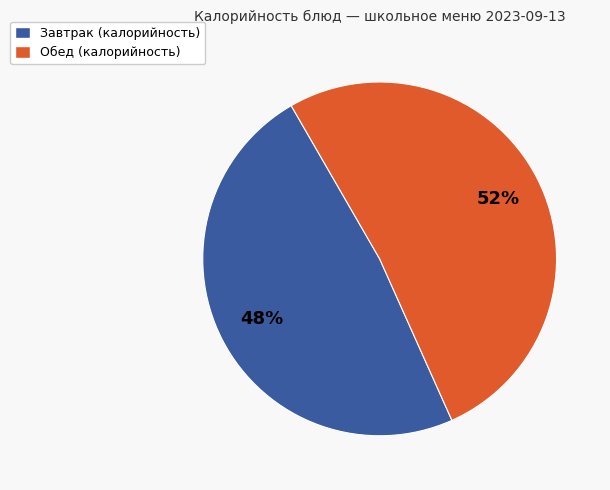

How many segments does this pie chart have?

2